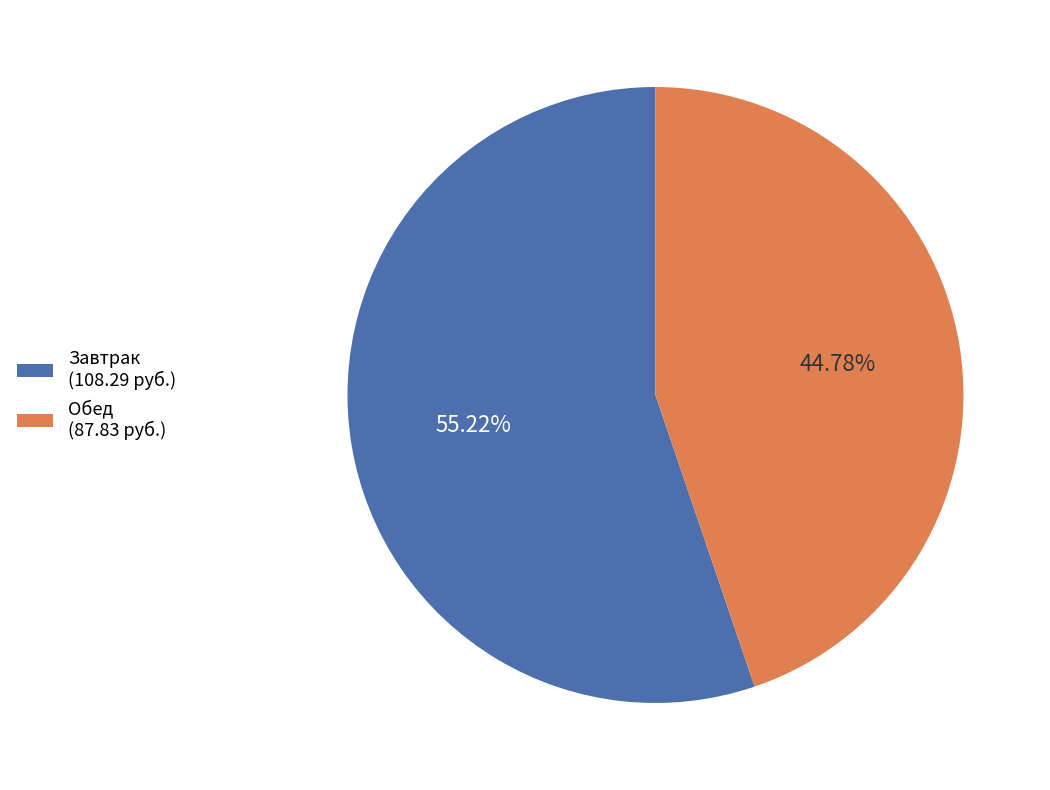

Is Обед (87.83 руб.) the majority of the pie?

No